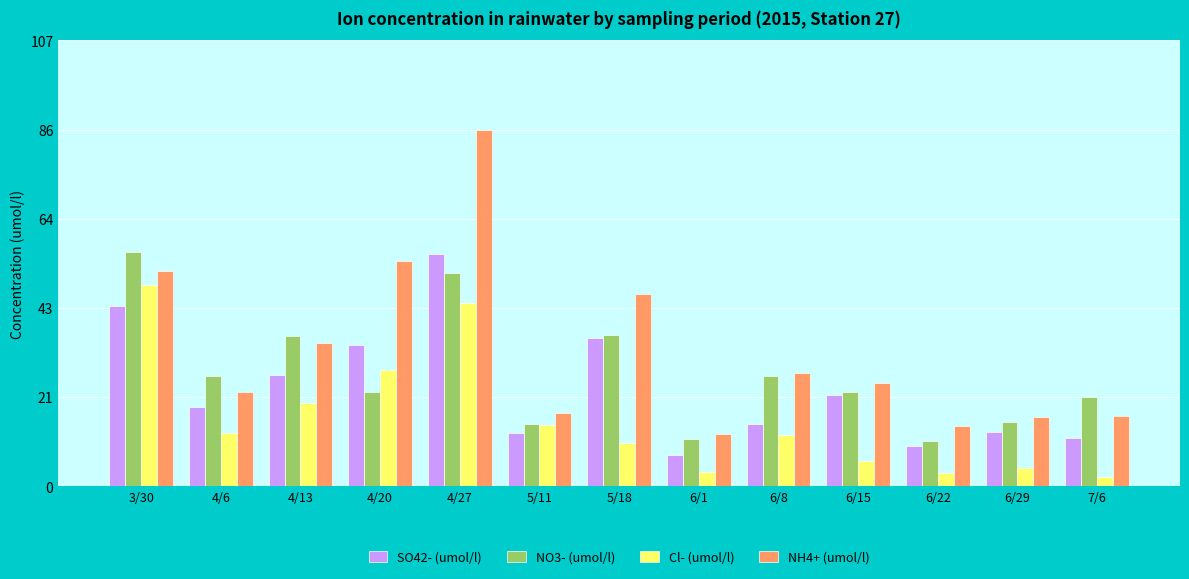

How many bars are there in each group?

4